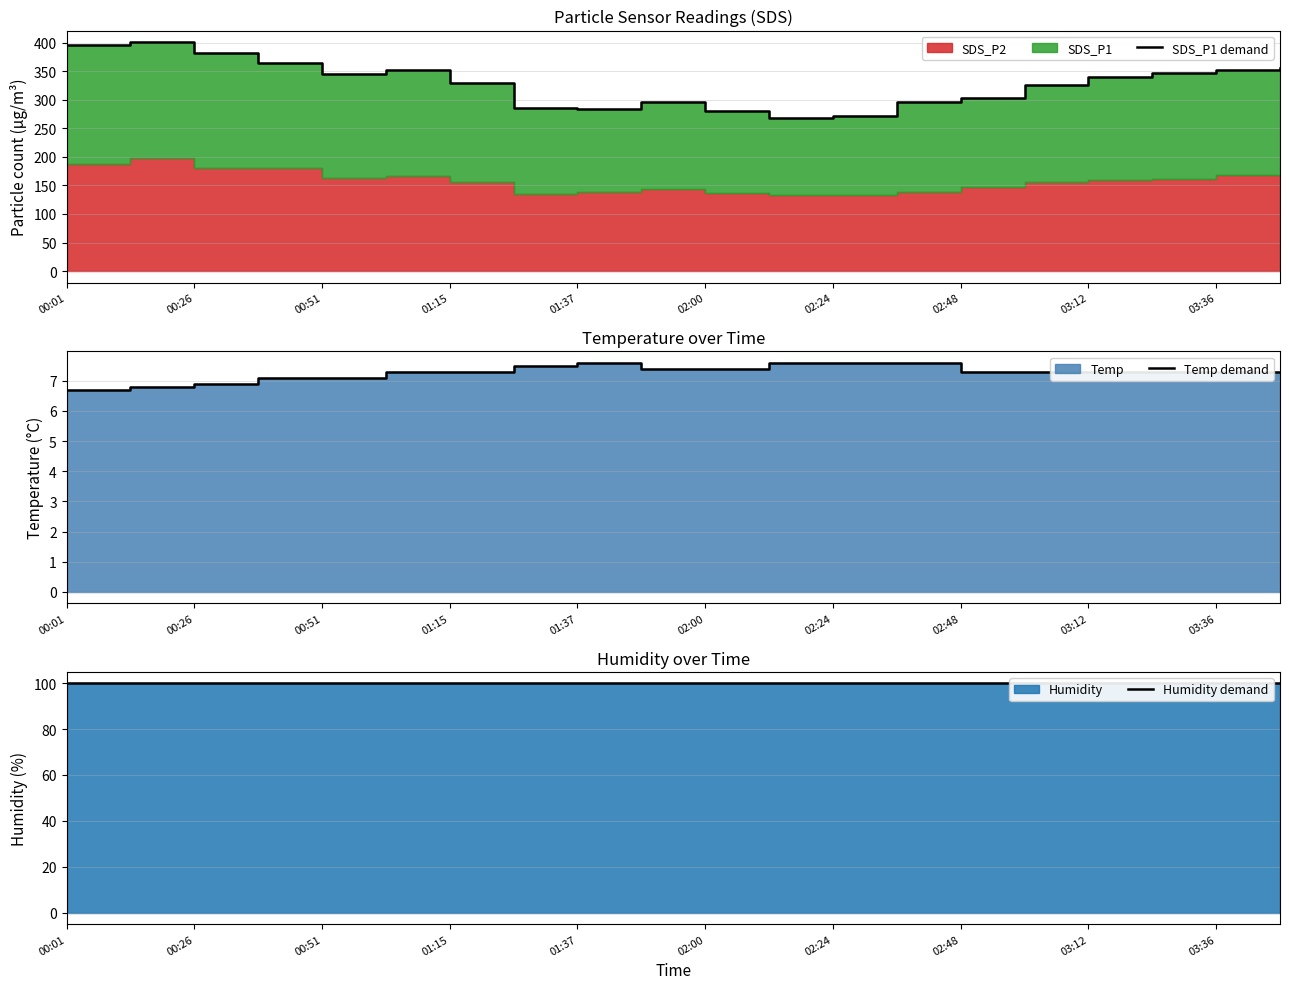

True or false: SDS_P1 demand has a value of 345.9 at 17.

True